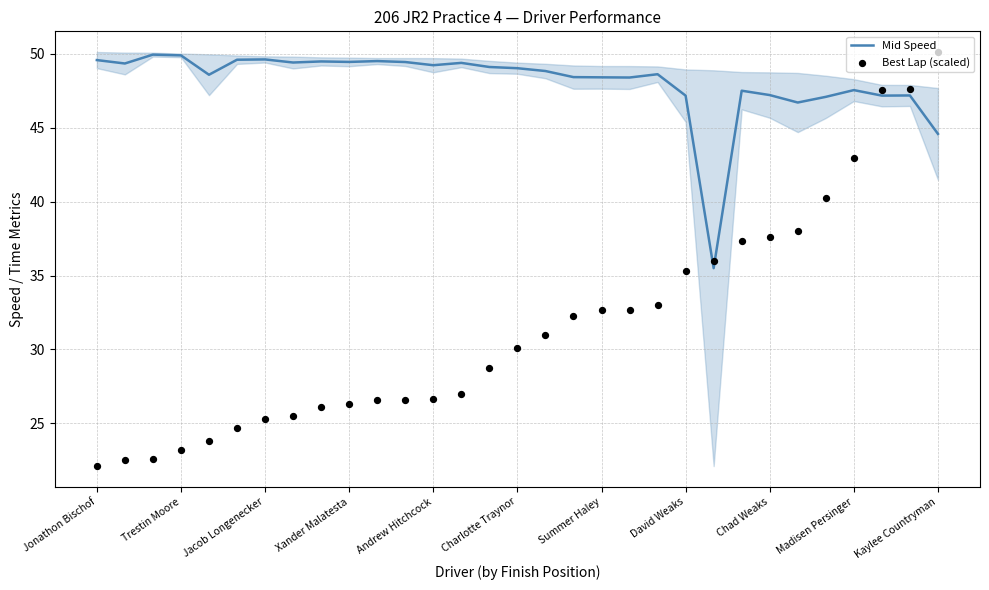

Which series has the largest total across all categories?

Mid Speed